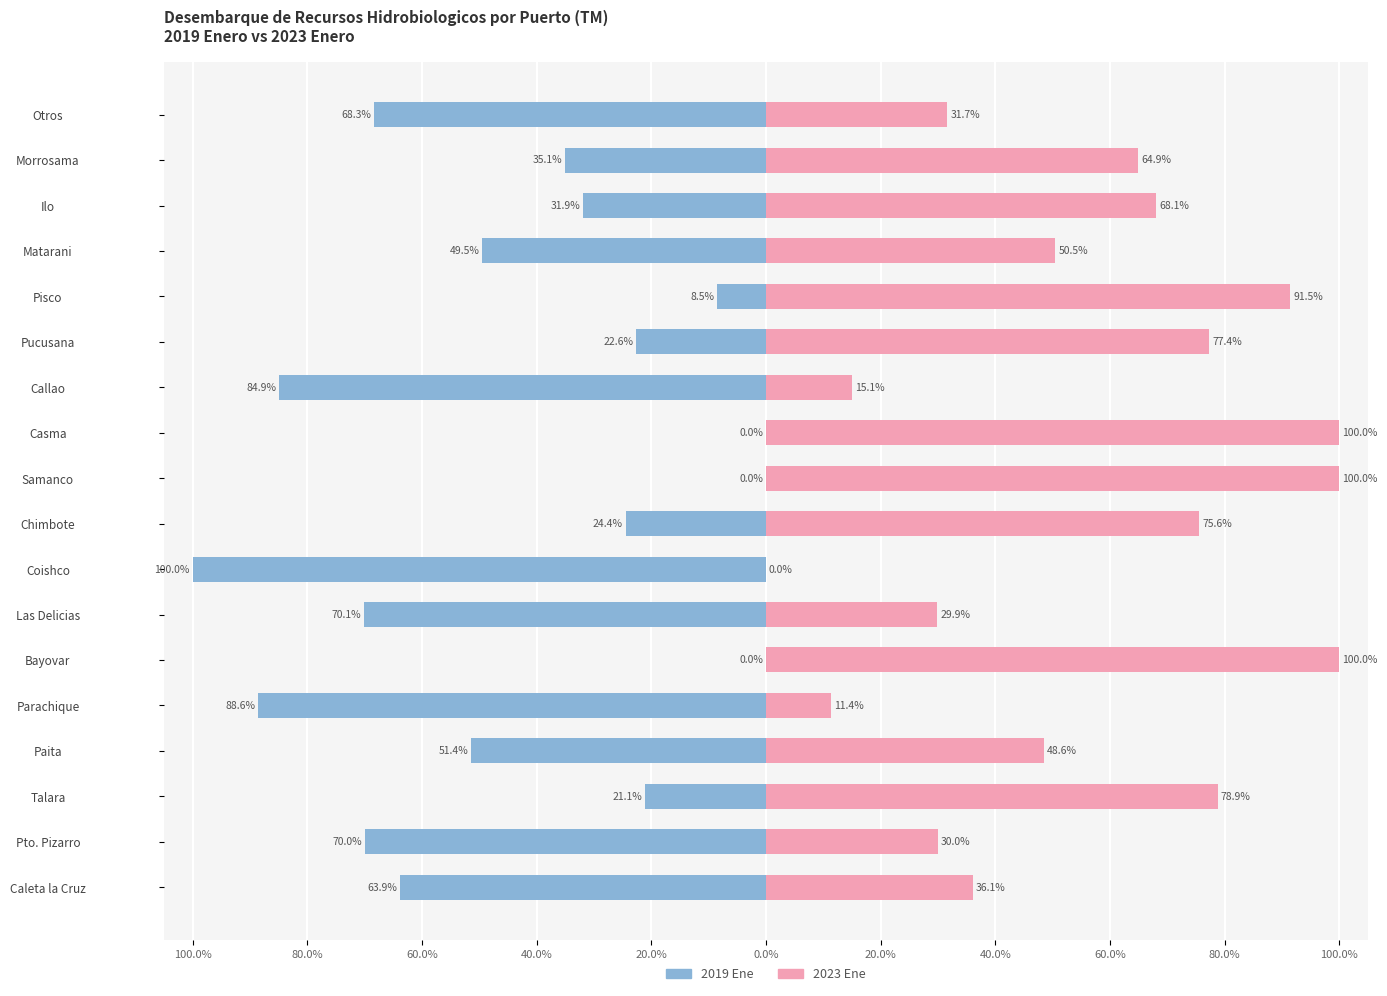

Reading left to right, transcribe all the data shown in this chart.

2019_Ene: -63.9	-70.0	-21.1	-51.4	-88.6	0.0	-70.1	-100.0	-24.4	0.0	0.0	-84.9	-22.6	-8.5	-49.5	-31.9	-35.1	-68.3
2023_Ene: 36.1	30.0	78.9	48.6	11.4	100.0	29.9	0.0	75.6	100.0	100.0	15.1	77.4	91.5	50.5	68.1	64.9	31.7